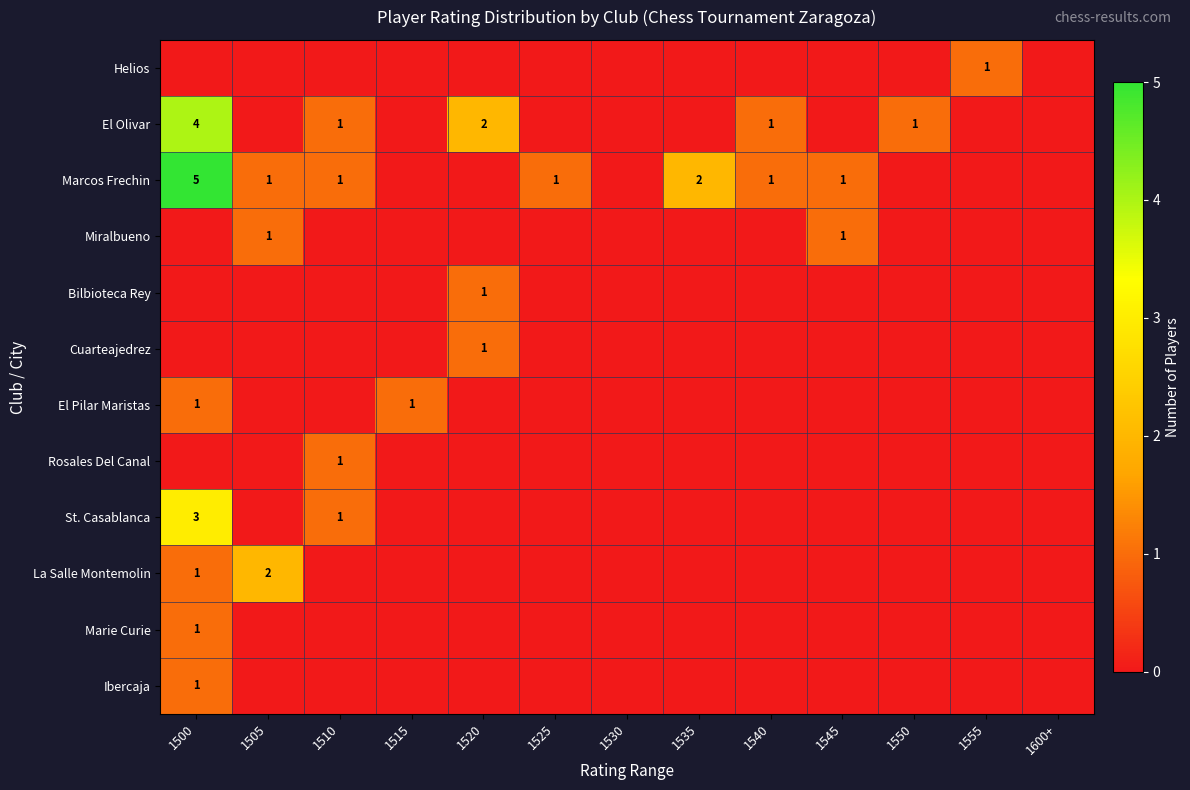

The La Salle Montemolin series shows 0 at 1500. True or false?

False